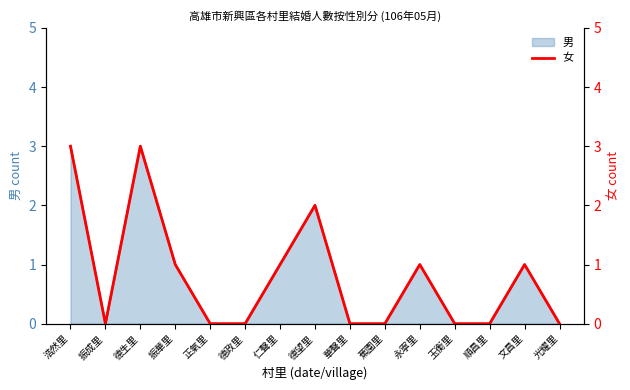

The chart shows a value of 0 at 德政里. True or false?

True